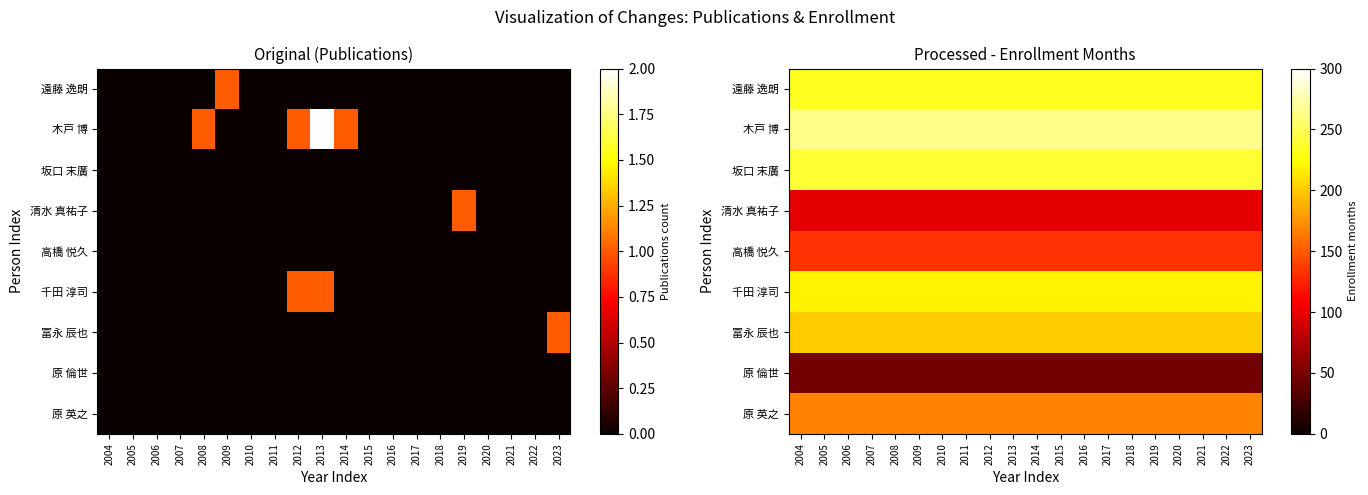

Between 2016 and 2007, which is larger?

2016